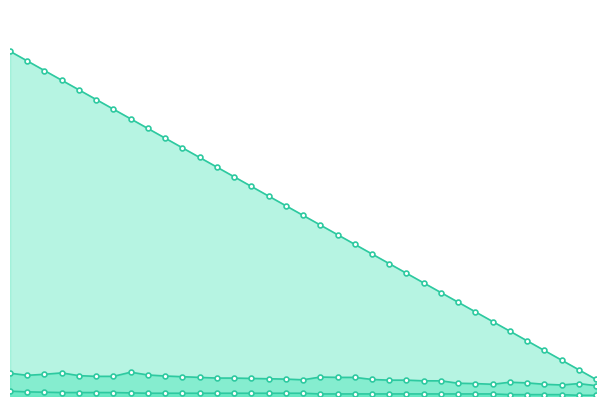

True or false: Prize has a value of 412 at 22.

True